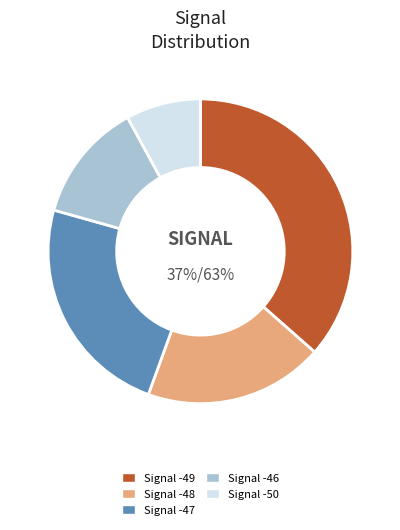

The Signal -49 slice represents 37% of the pie. True or false?

True